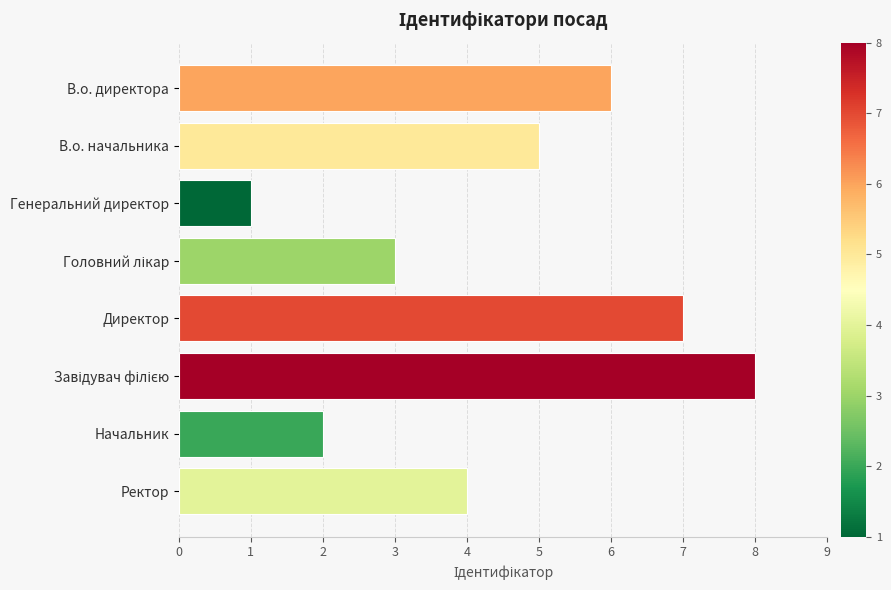

How many values are between 3 and 7?

5